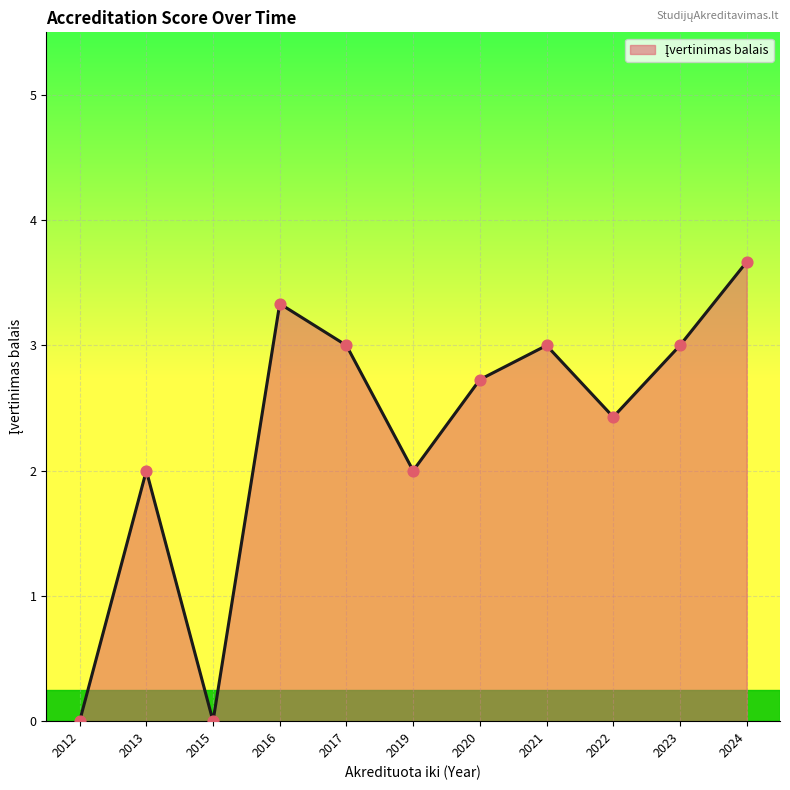

Between 2020 and 2023, which is larger?

2023